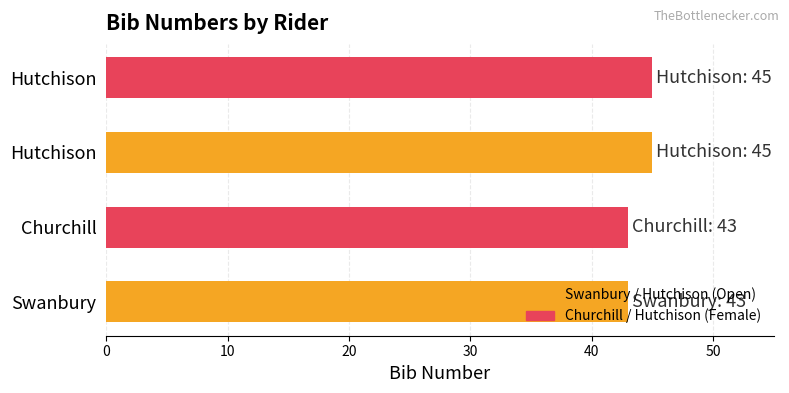

Are the bars horizontal?

Yes